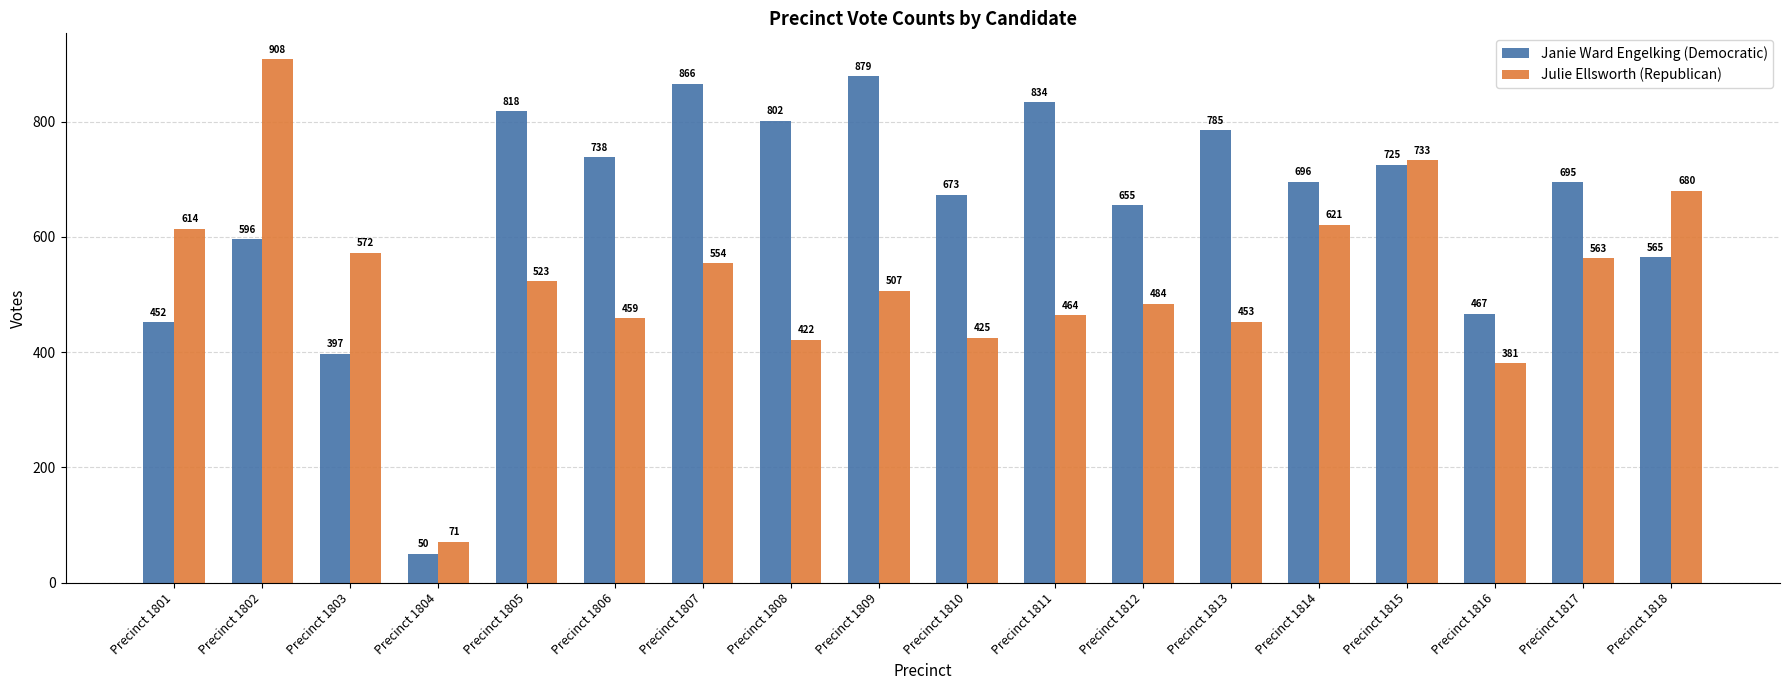

What is the spread (max minus min) of values at Precinct 1801?

162